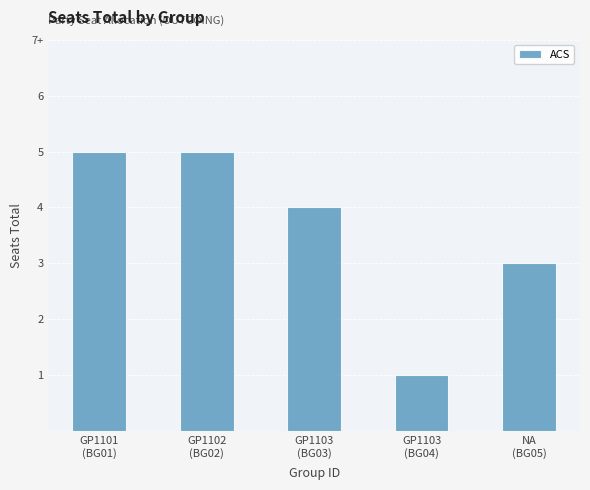

Which has a higher value, GP1101
(BG01) or GP1103
(BG04)?

GP1101
(BG01)